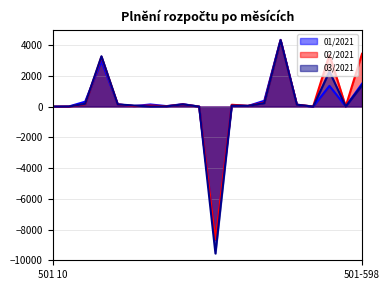

Where is the first local minimum for 02/2021?

501 17